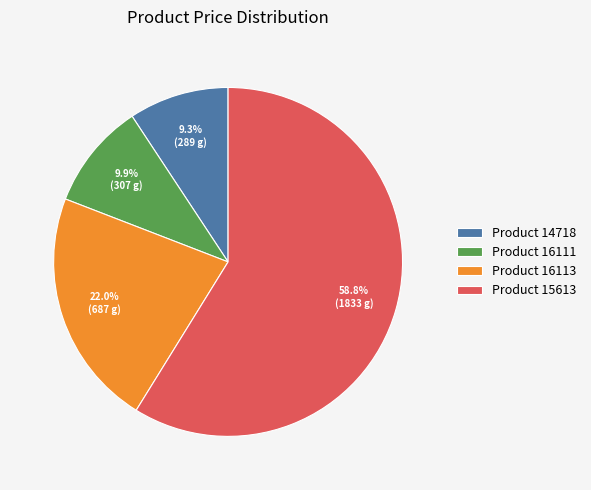

Between Product 14718 and Product 16113, which is larger?

Product 16113